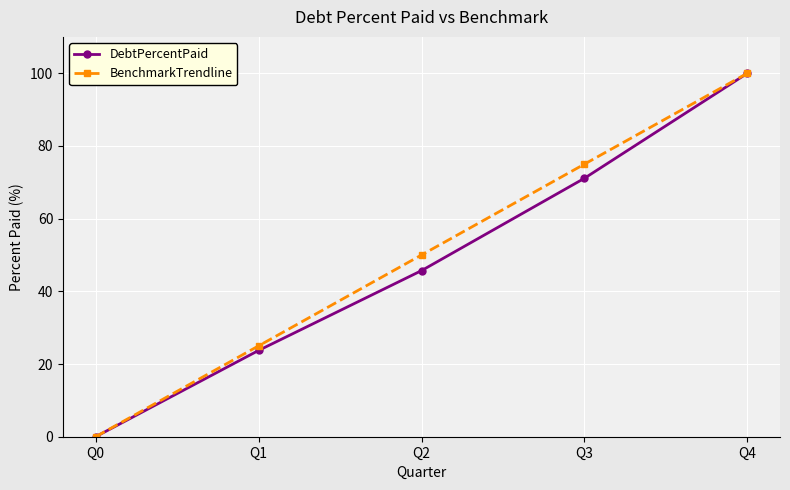

Rank the categories by DebtPercentPaid value from lowest to highest.

Q0, Q1, Q2, Q3, Q4